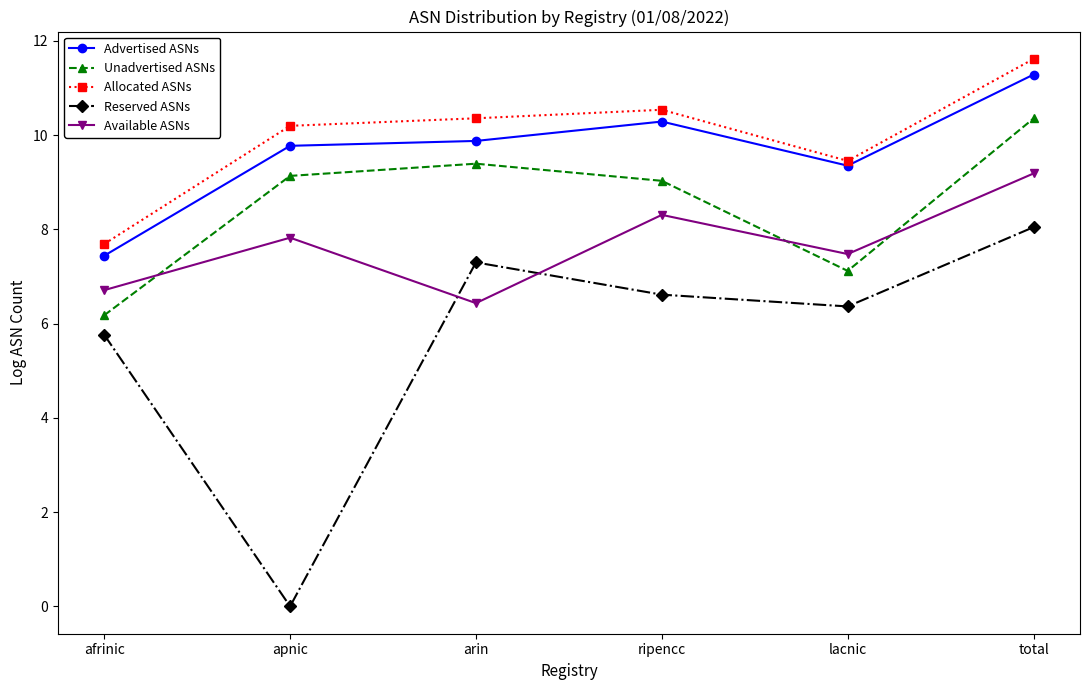

What is the difference between the highest and lowest values at arin?

3.9